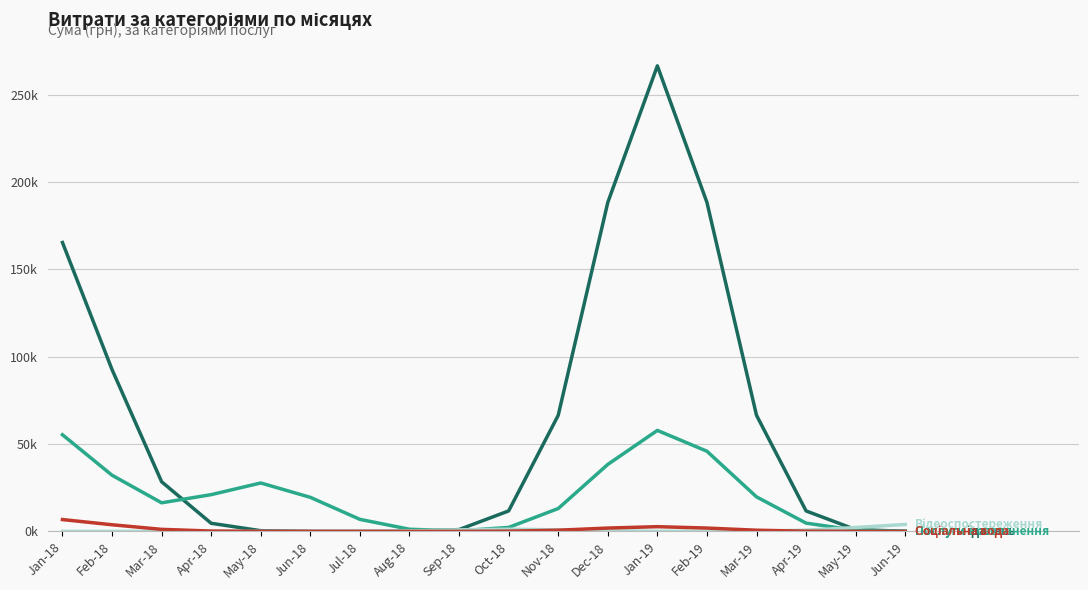

Does the chart display data point markers on the line(s)?

No